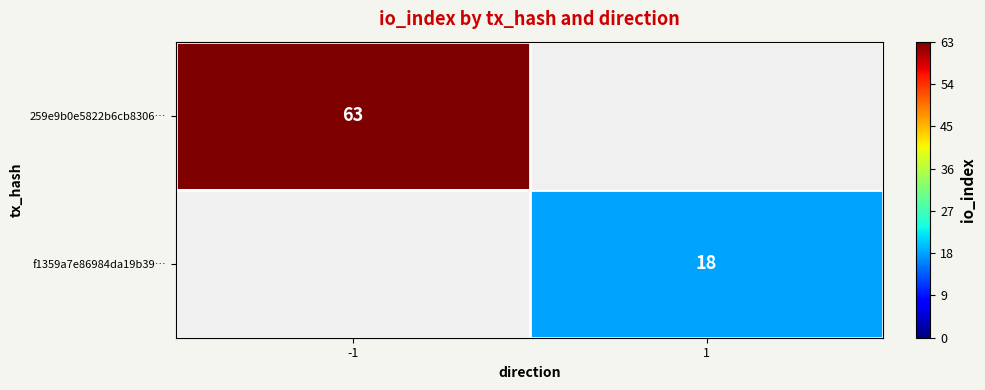

At how many categories does at least one series exceed 53?

1